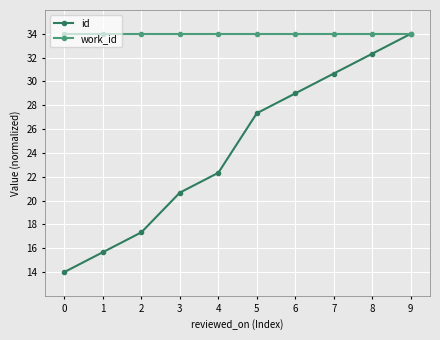

List the series in order of their overall mean, highest first.

work_id, id